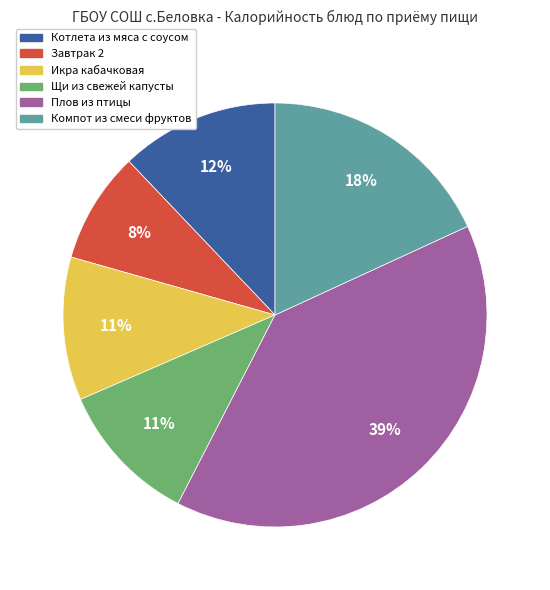

Is there any slice that represents more than half of the pie?

No